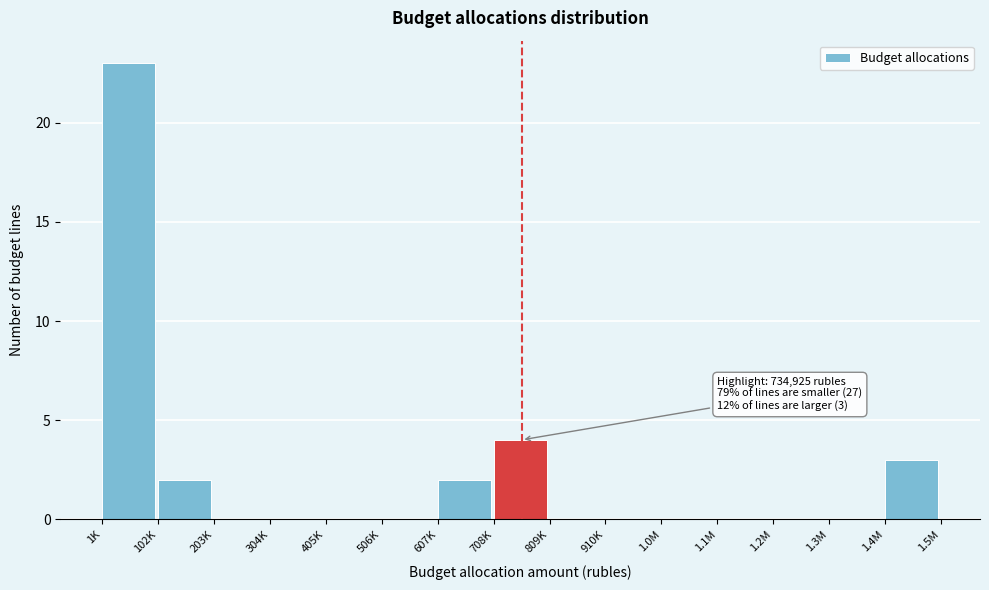

Reading right to left, what are all the values shown in this chart?

1.4M=3	1.3M=0	1.2M=0	1.1M=0	1.0M=0	910K=0	809K=0	708K=4	607K=2	506K=0	405K=0	304K=0	203K=0	102K=2	1K=23